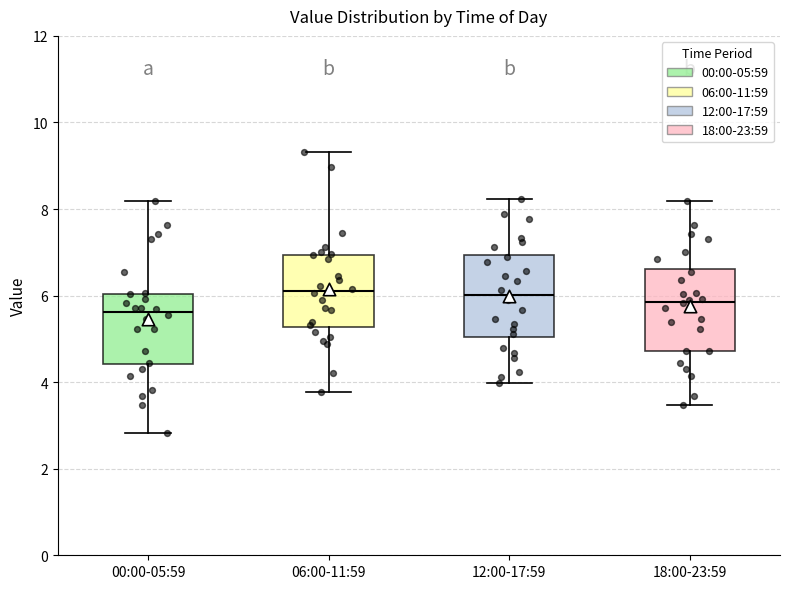

Reading left to right, transcribe this box plot: for each box, give where its median line is, the range the box spans, and where its two whiskers end, as read against the y-axis. The values are not printed on the chart, so give them approximately, as read against the axis.

00:00-05:59: median 5.6, box 4.4 to 6.0, whiskers 2.8 to 8.2
06:00-11:59: median 6.2, box 5.2 to 7.0, whiskers 3.8 to 9.4
12:00-17:59: median 6.0, box 5.0 to 7.0, whiskers 4.0 to 8.2
18:00-23:59: median 5.8, box 4.8 to 6.6, whiskers 3.4 to 8.2